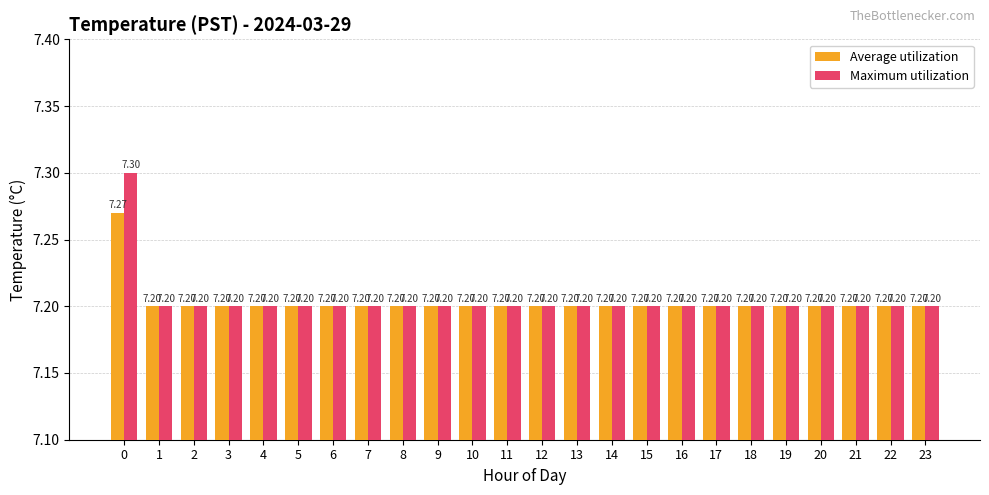

How many bars are there in total?

48